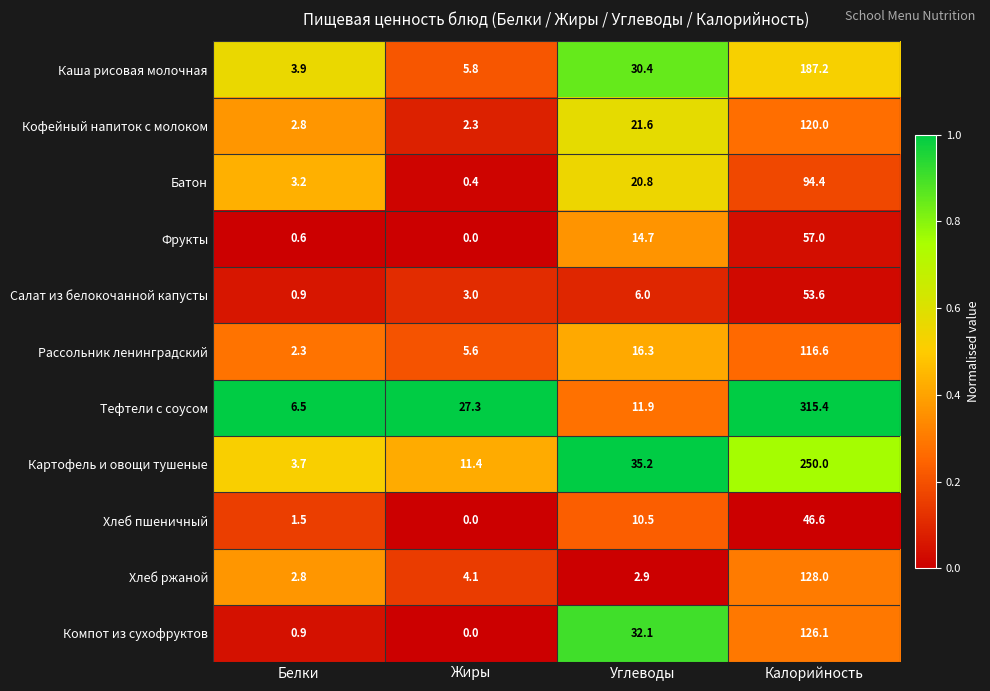

What is the greatest value displayed?

315.4